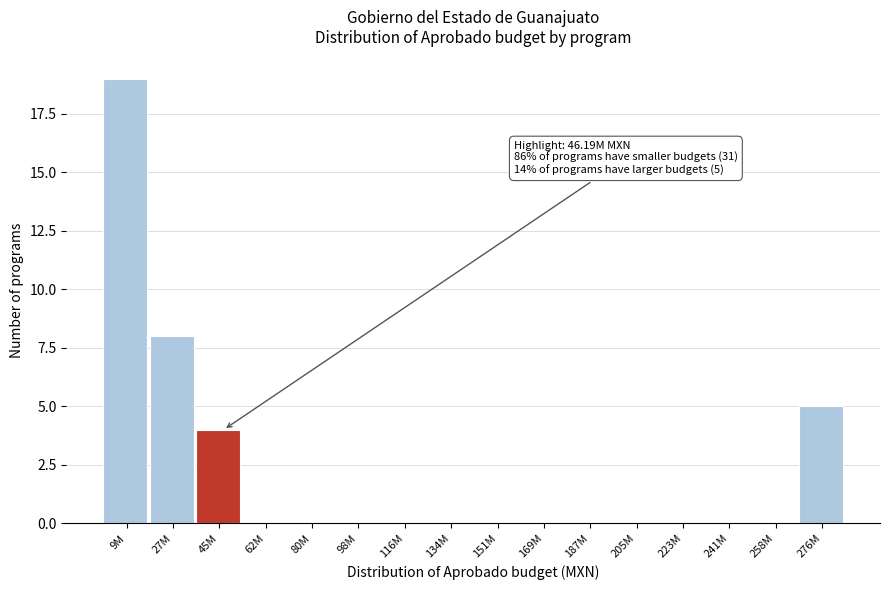

Reading left to right, list all the values displayed in this chart.

9M=19	27M=8	45M=4	62M=0	80M=0	98M=0	116M=0	134M=0	151M=0	169M=0	187M=0	205M=0	223M=0	241M=0	258M=0	276M=5